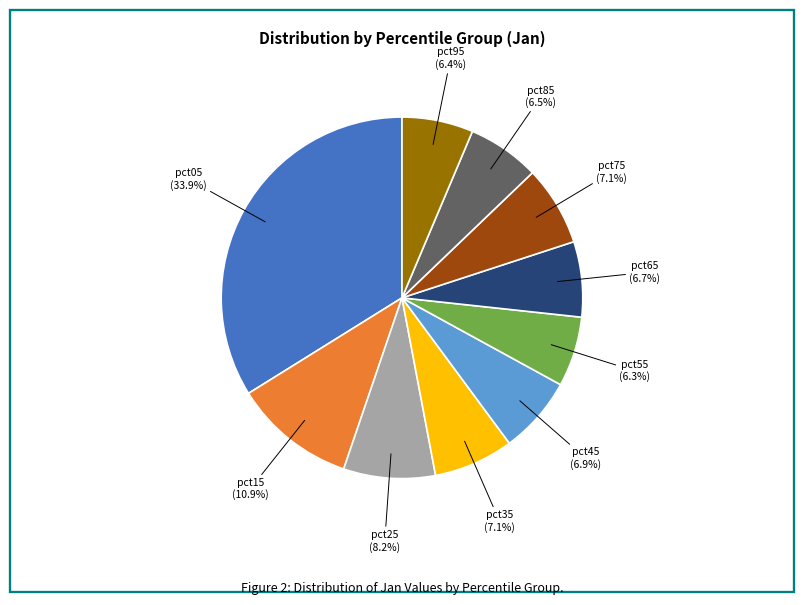

Is there a majority slice in this chart?

No